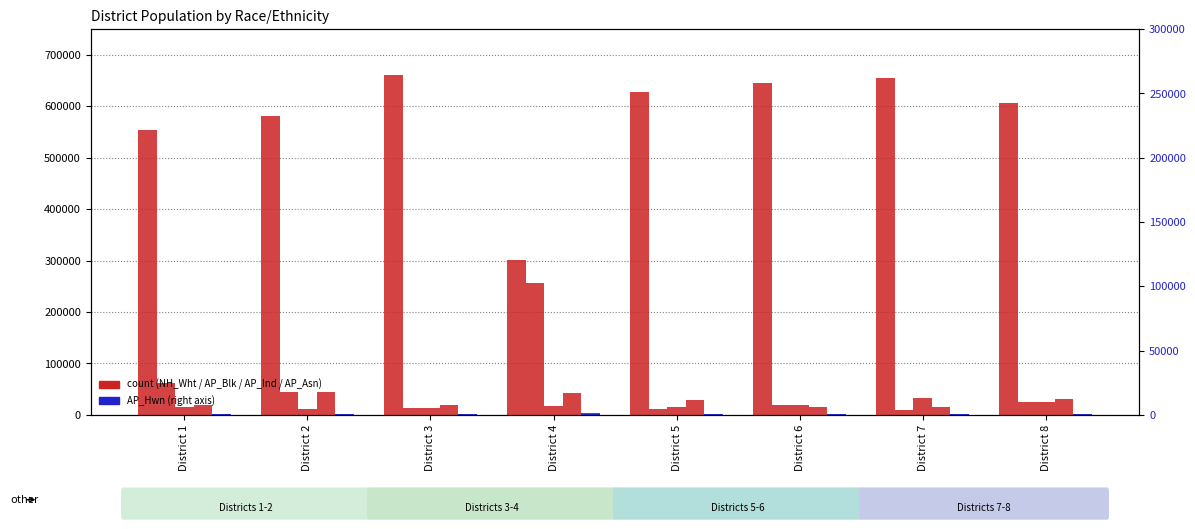

Which series has the largest total across all categories?

NH_Wht